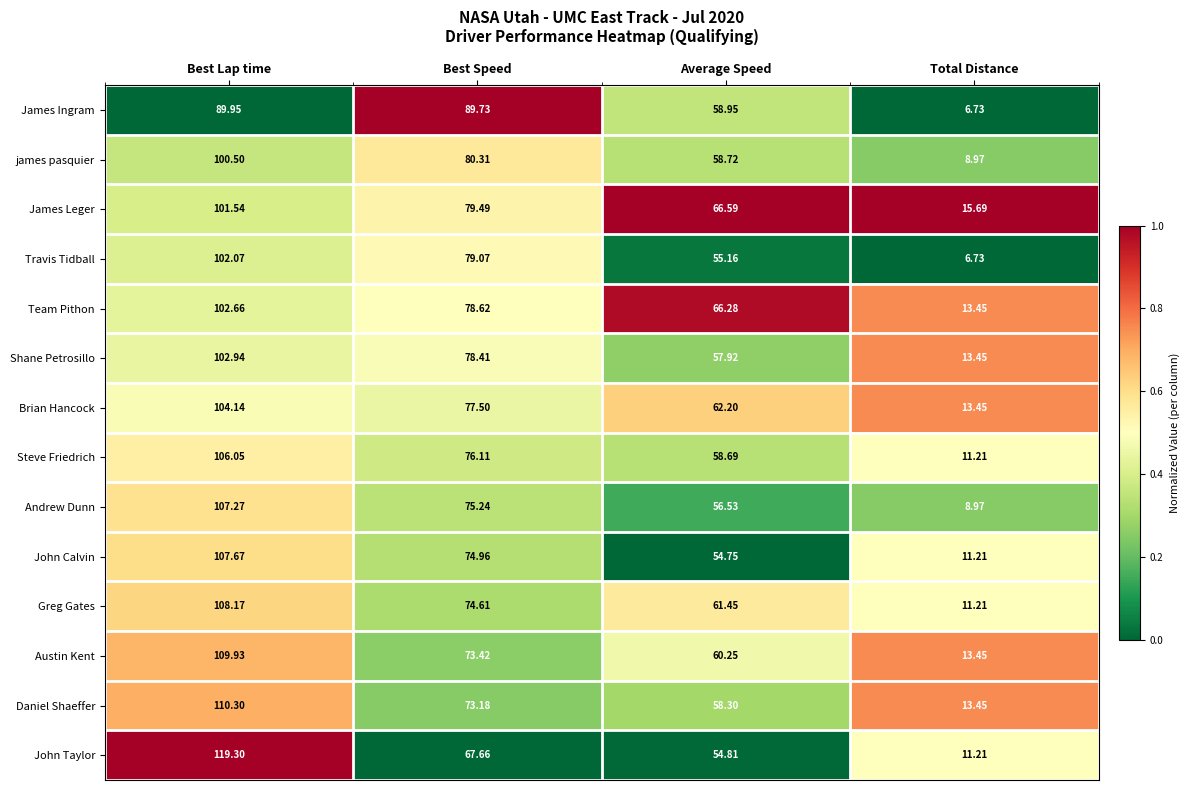

At which category is the sum across all series the highest?

Best Lap time